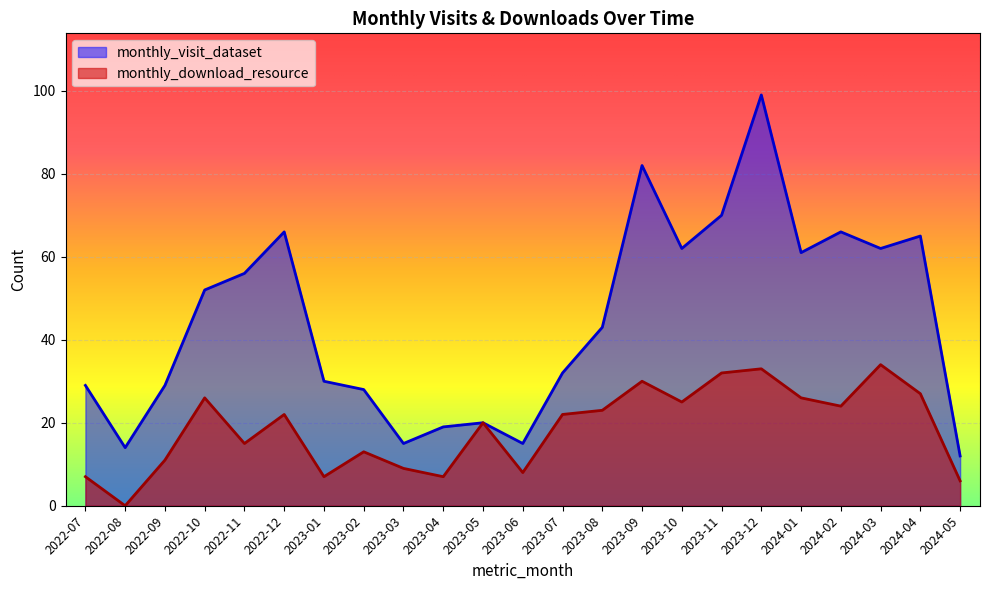

What is the difference between the maximum and minimum values in the monthly_visit_dataset series?

87